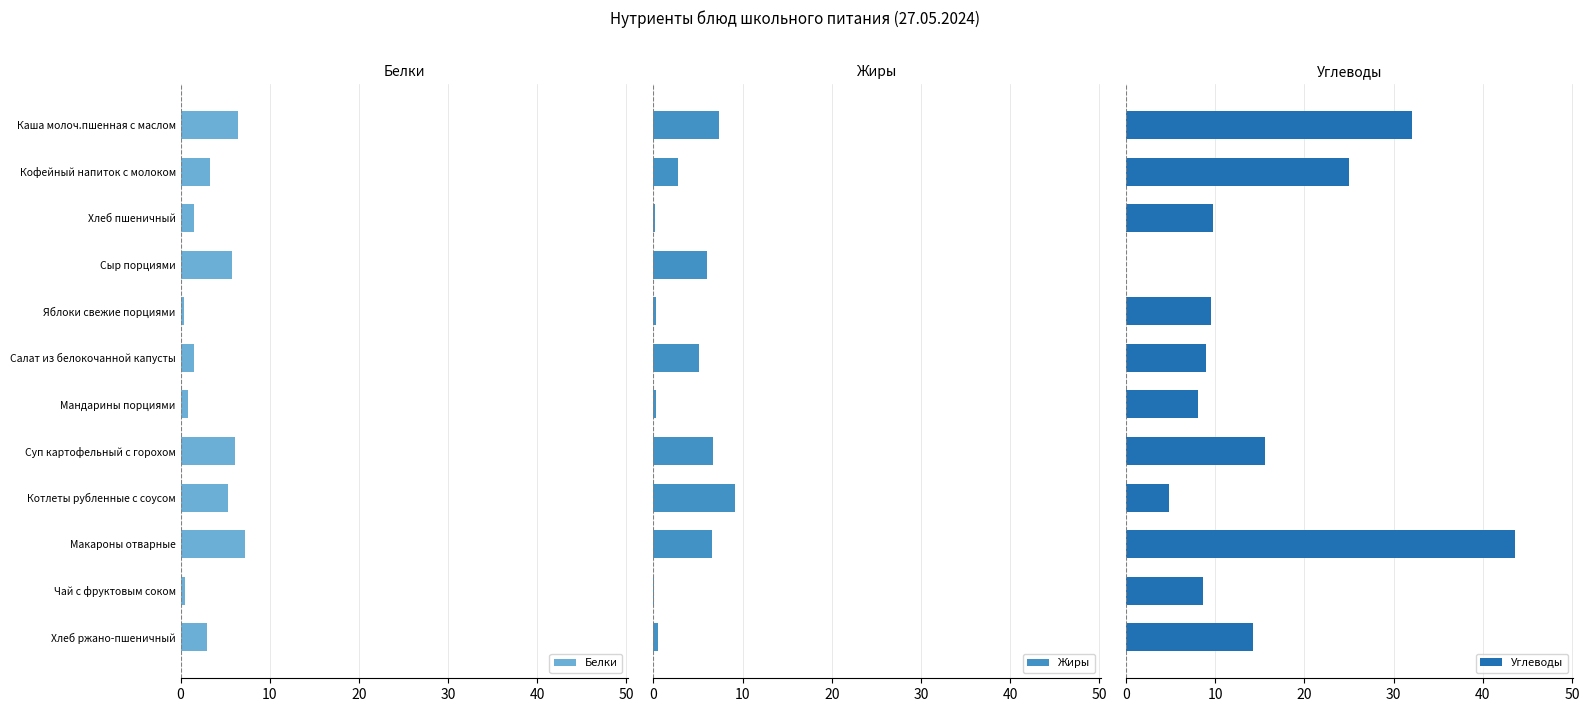

True or false: Белки has a value of 4.3 at 10.

False